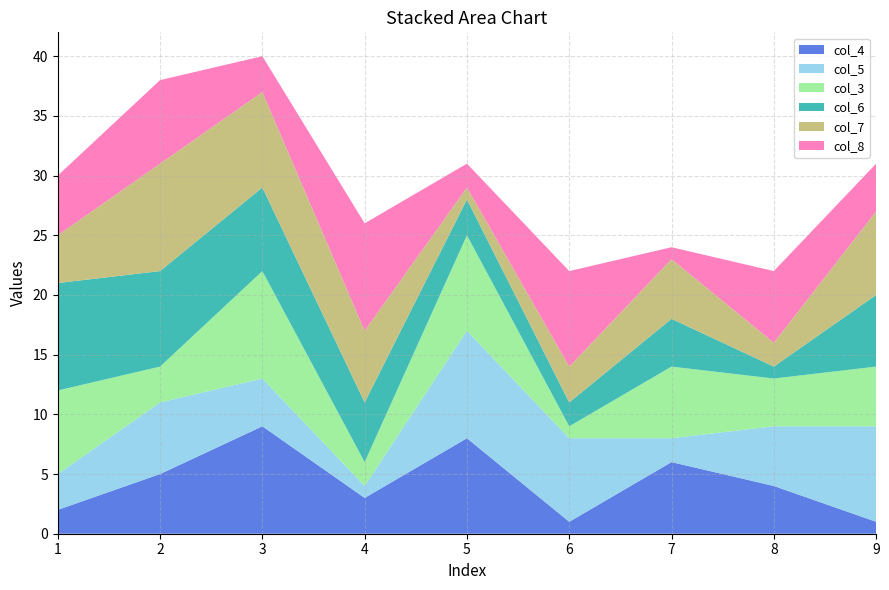

Reading right to left, list all the values displayed in this chart.

col_4: 1	4	6	1	8	3	9	5	2
col_5: 8	5	2	7	9	1	4	6	3
col_3: 5	4	6	1	8	2	9	3	7
col_6: 6	1	4	2	3	5	7	8	9
col_7: 7	2	5	3	1	6	8	9	4
col_8: 4	6	1	8	2	9	3	7	5